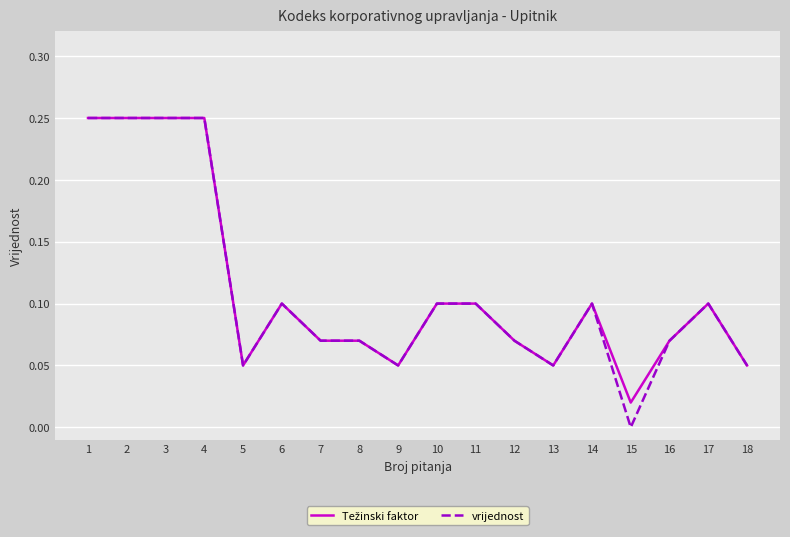

Which series has the largest range (max minus min)?

vrijednost